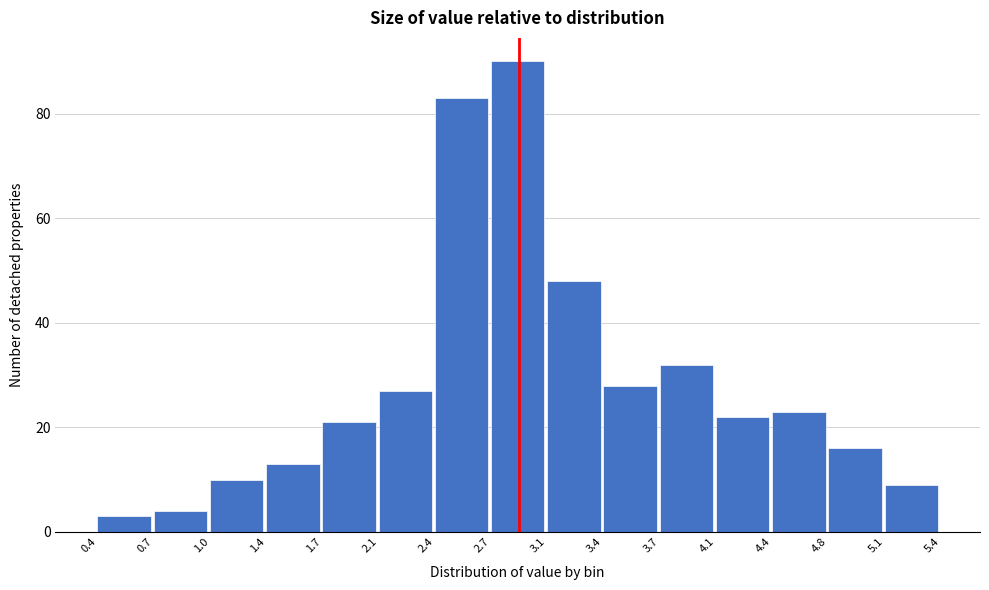

How tall is the bar that spans 3.1 to 3.4 on the x-axis? The values are not printed on the chart, so give them approximately, as read against the axis.

48